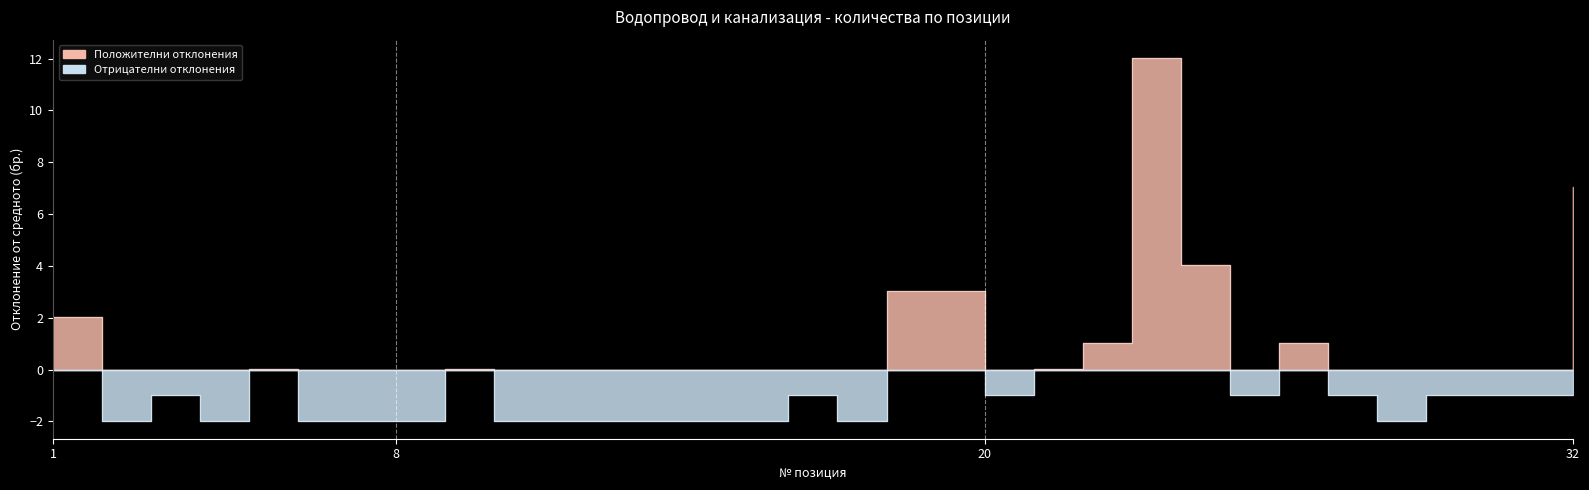

Where does the data first go above 0?

1